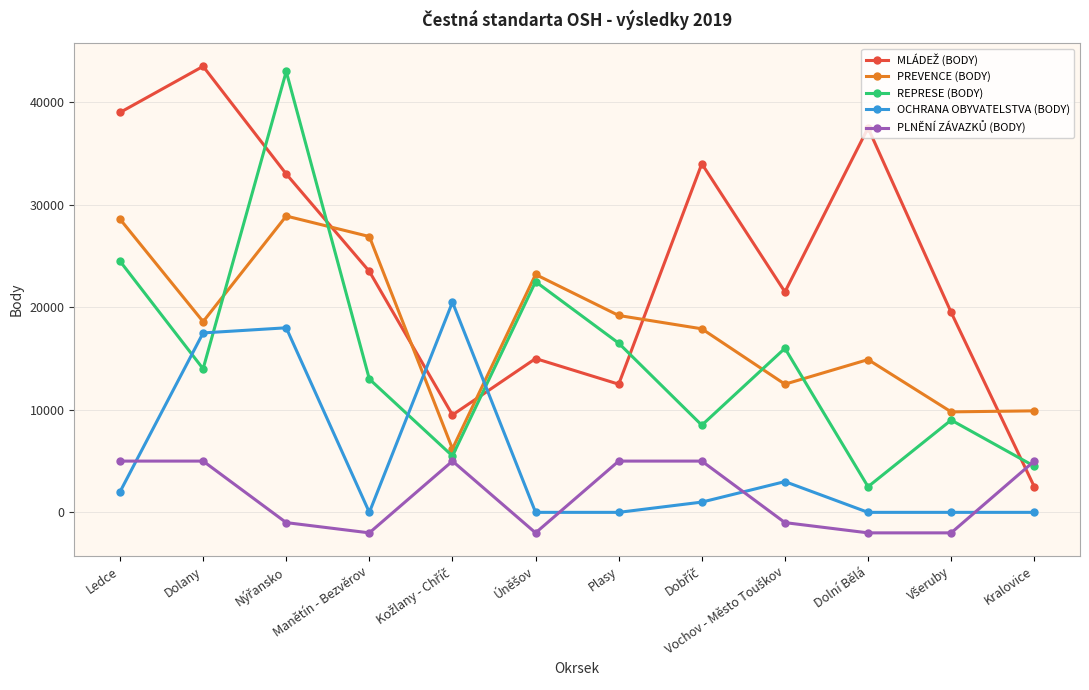

How many data points does each series have?

12